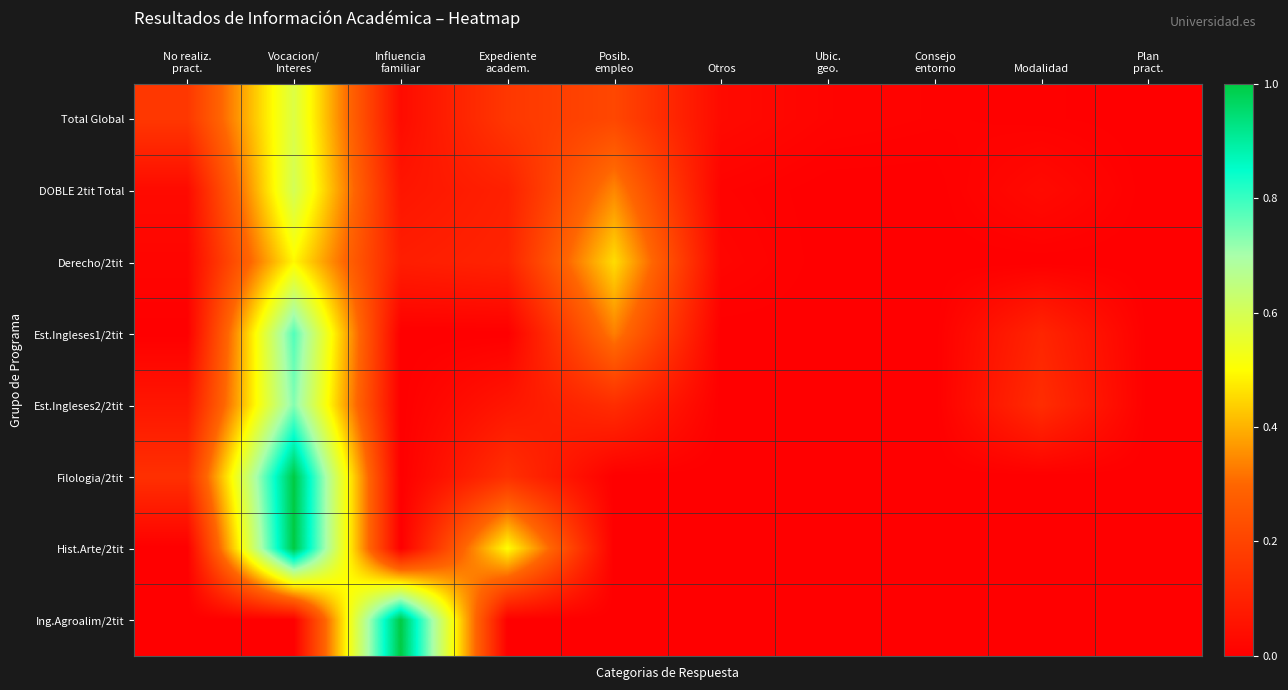

Which series has the widest spread of values?

Filologia/2tit